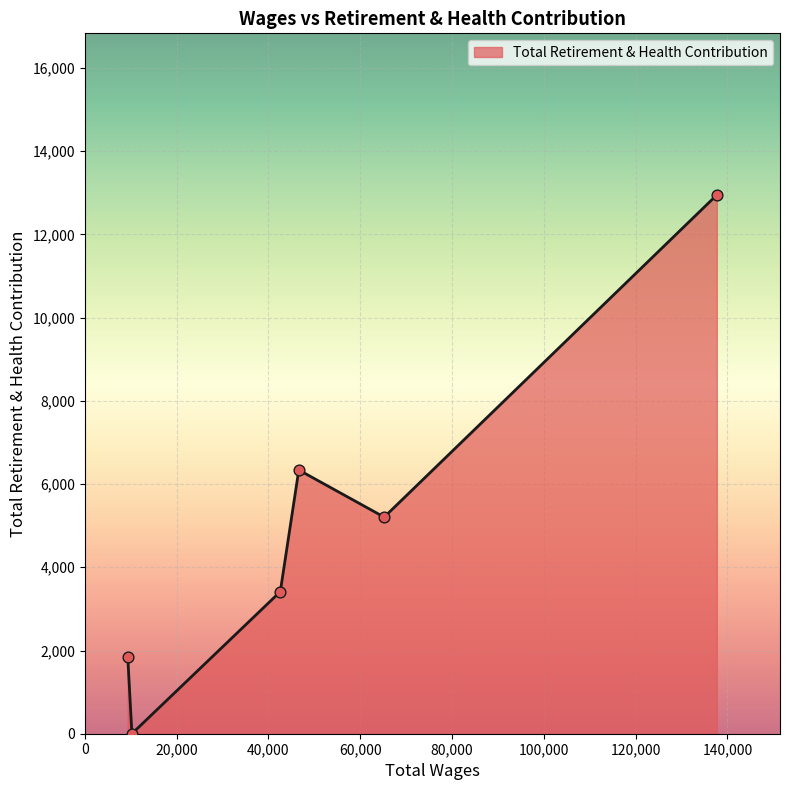

True or false: there are more than 2 points higher than both neighbors.

False